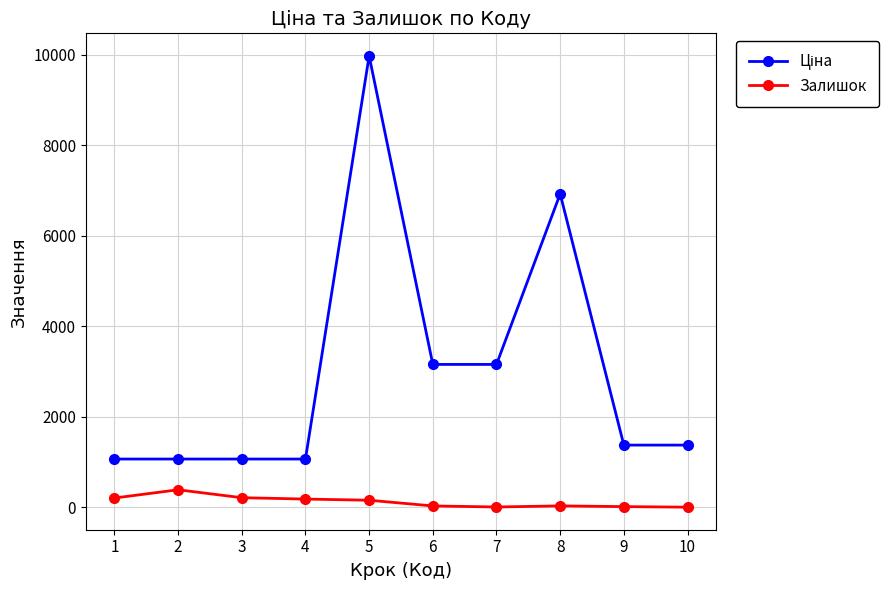

True or false: Залишок has more than 1 interior local peaks.

True